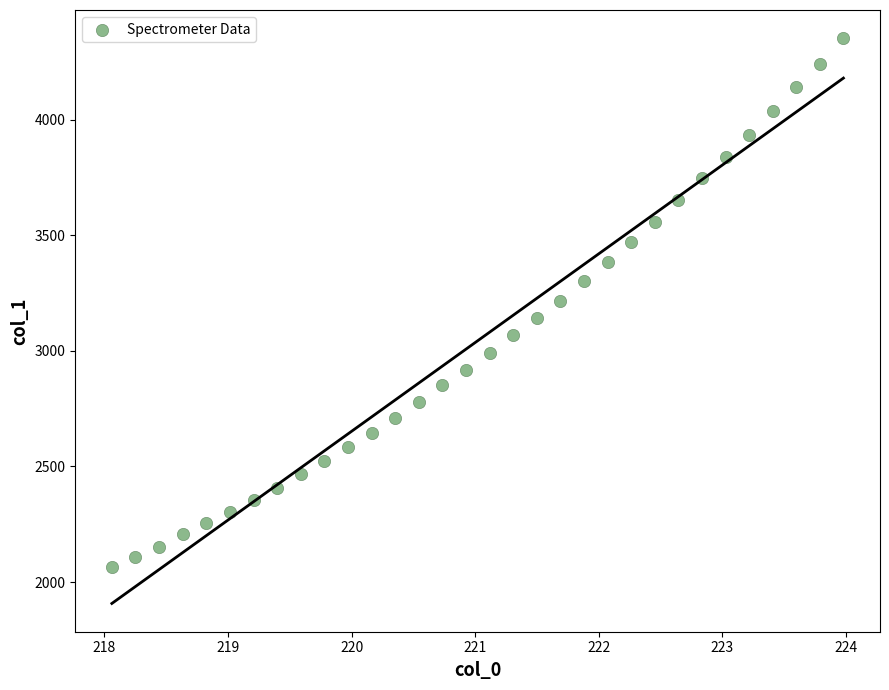

How many points are shown in the scatter plot?

32